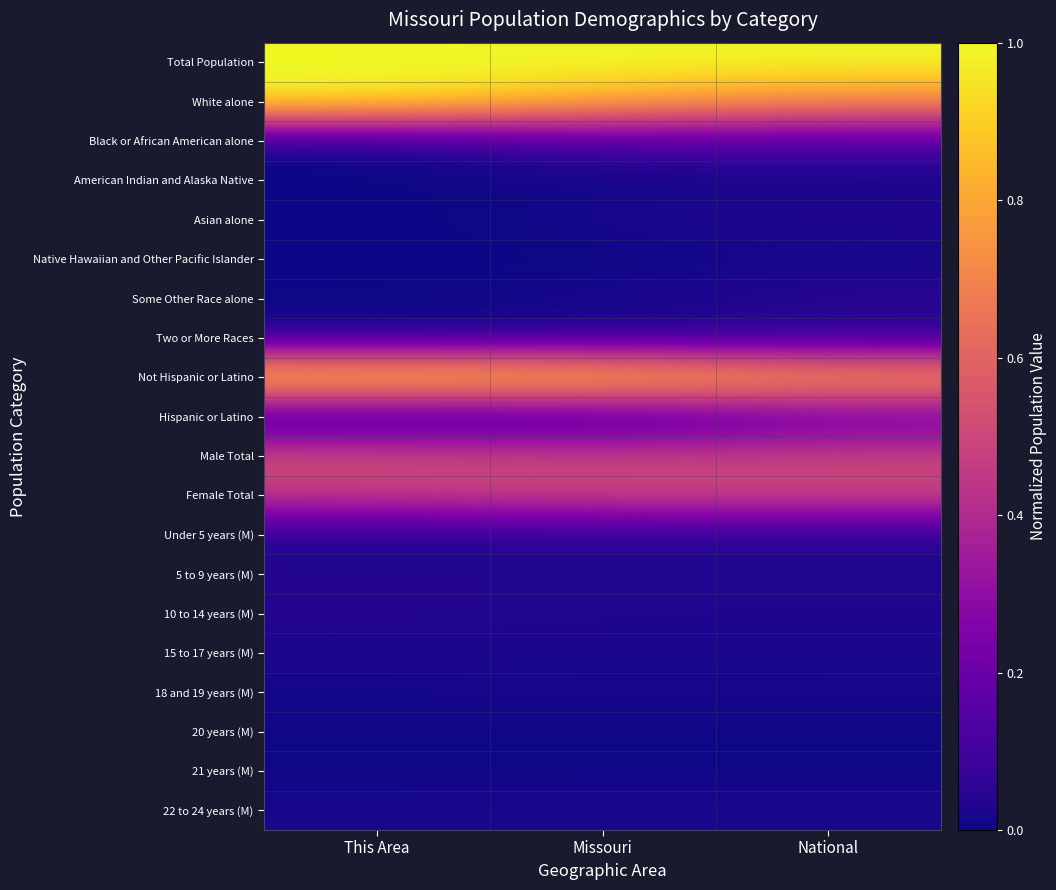

At how many categories does at least one series exceed 0?

3